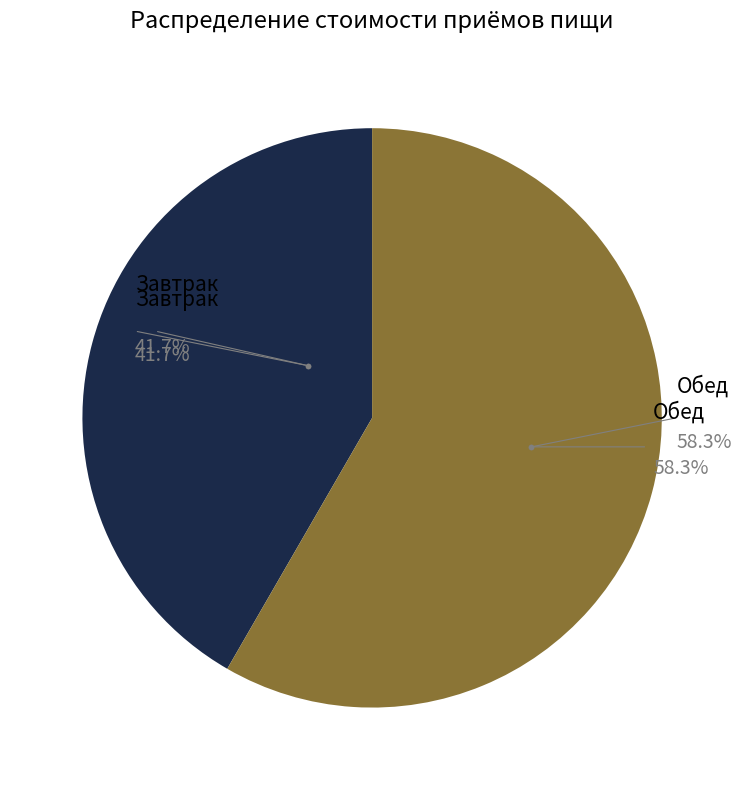

To the nearest percent, what is the difference between the Завтрак and Обед slice percentages?

17%